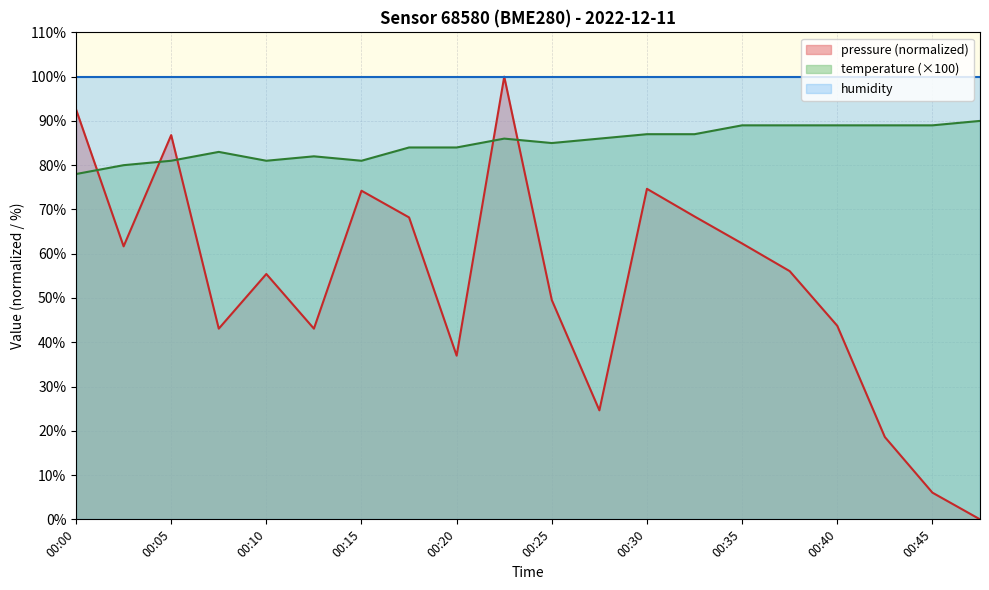

What is the approximate value of pressure at 00:30?

74.7